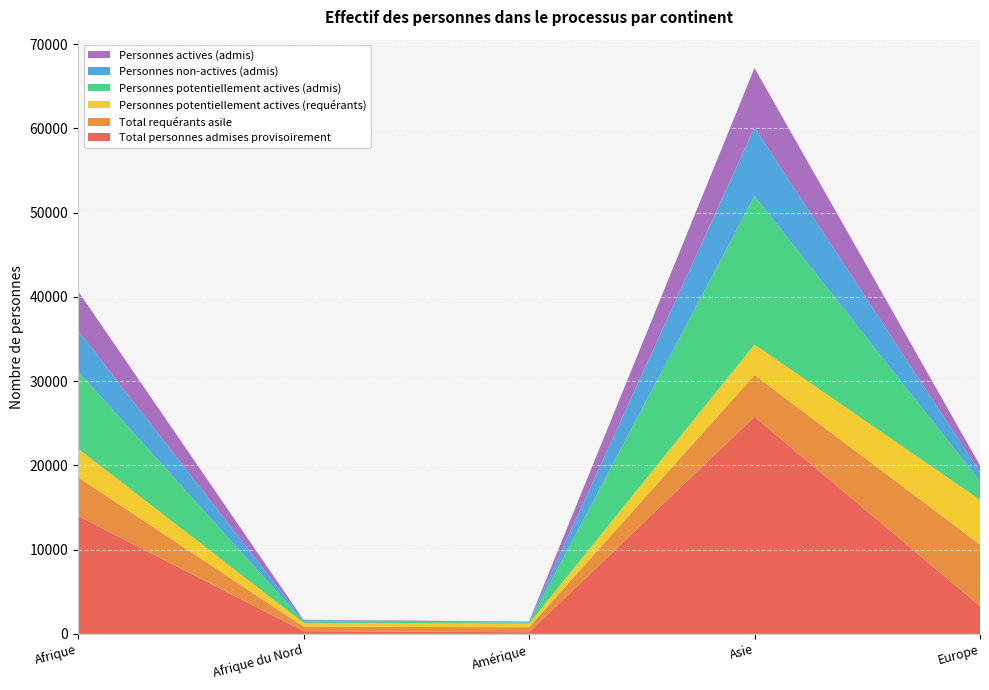

Reading left to right, what are all the values shown in this chart?

Total personnes admises provisoirement: Afrique=13999	Afrique du Nord=321	Amérique=197	Asie=25771	Europe=3297
Total requérants asile: Afrique=4586	Afrique du Nord=544	Amérique=589	Asie=4956	Europe=7297
Personnes potentiellement actives (requérants): Afrique=3412	Afrique du Nord=436	Amérique=424	Asie=3618	Europe=5314
Personnes potentiellement actives (admis): Afrique=9168	Afrique du Nord=206	Amérique=129	Asie=17639	Europe=2219
Personnes non-actives (admis): Afrique=4831	Afrique du Nord=115	Amérique=68	Asie=8132	Europe=1078
Personnes actives (admis): Afrique=4702	Afrique du Nord=61	Amérique=57	Asie=7063	Europe=795